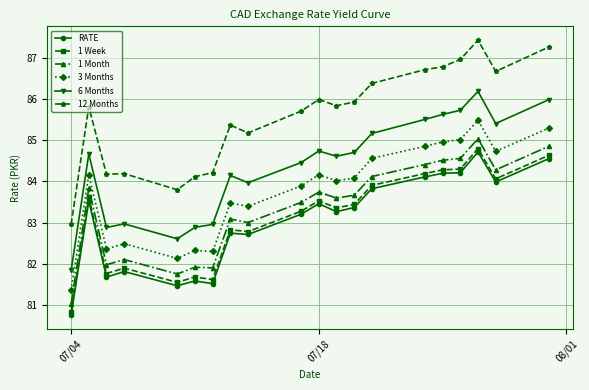

What is the difference between the second highest and minimum values in the 6 Months series?

4.2